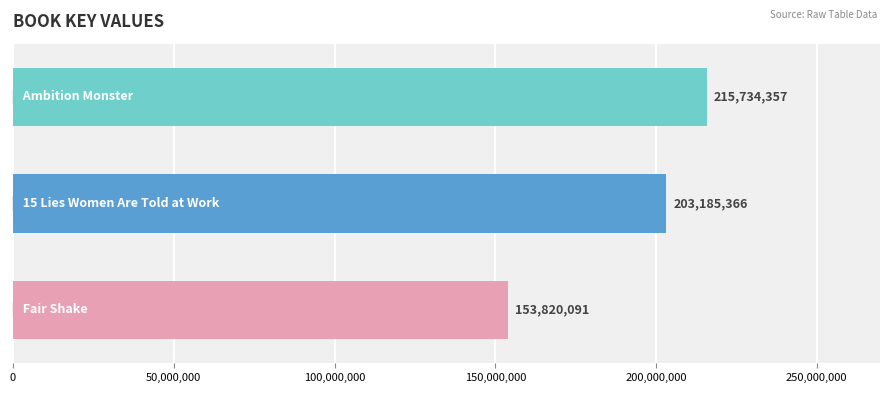

What is the maximum value shown in the chart?

215734357